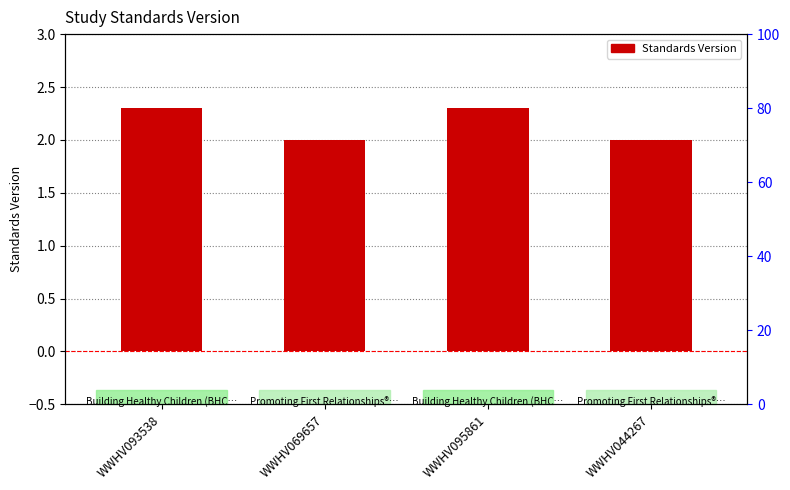

What position from the right is WWHV095861?

2